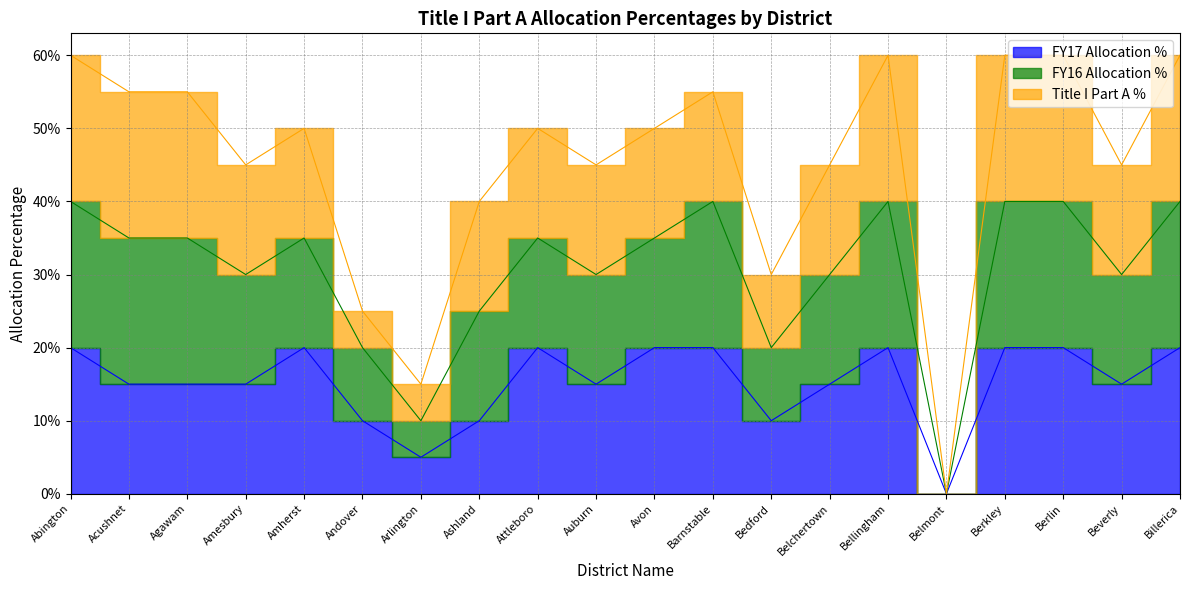

What is the maximum value for FY17 Allocation %?

0.2